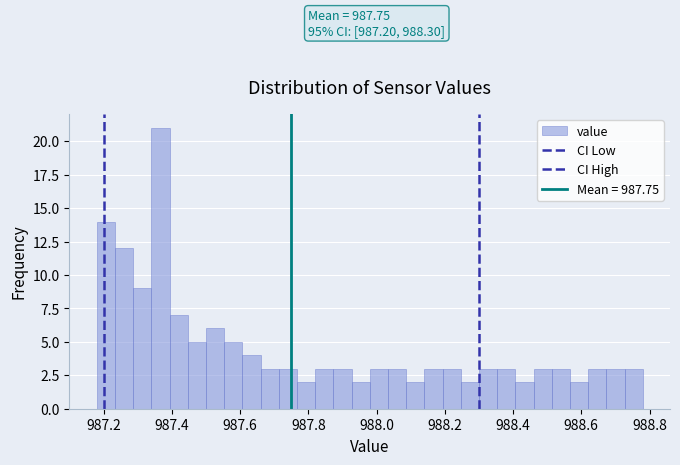

Around what value on the x-axis is the tallest bar? Give the approximate position of its centre, as read against the axis.

987.36